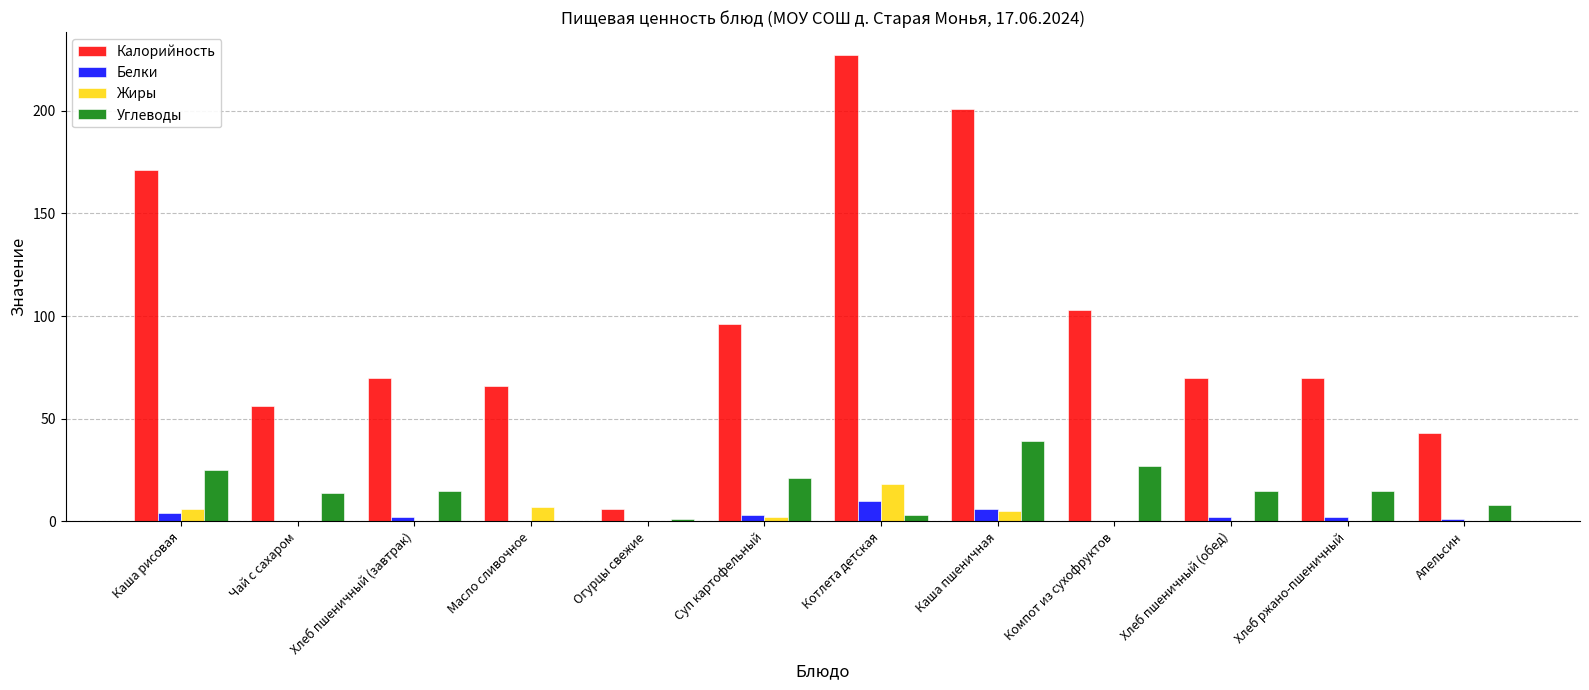

What is the greatest value displayed?

227